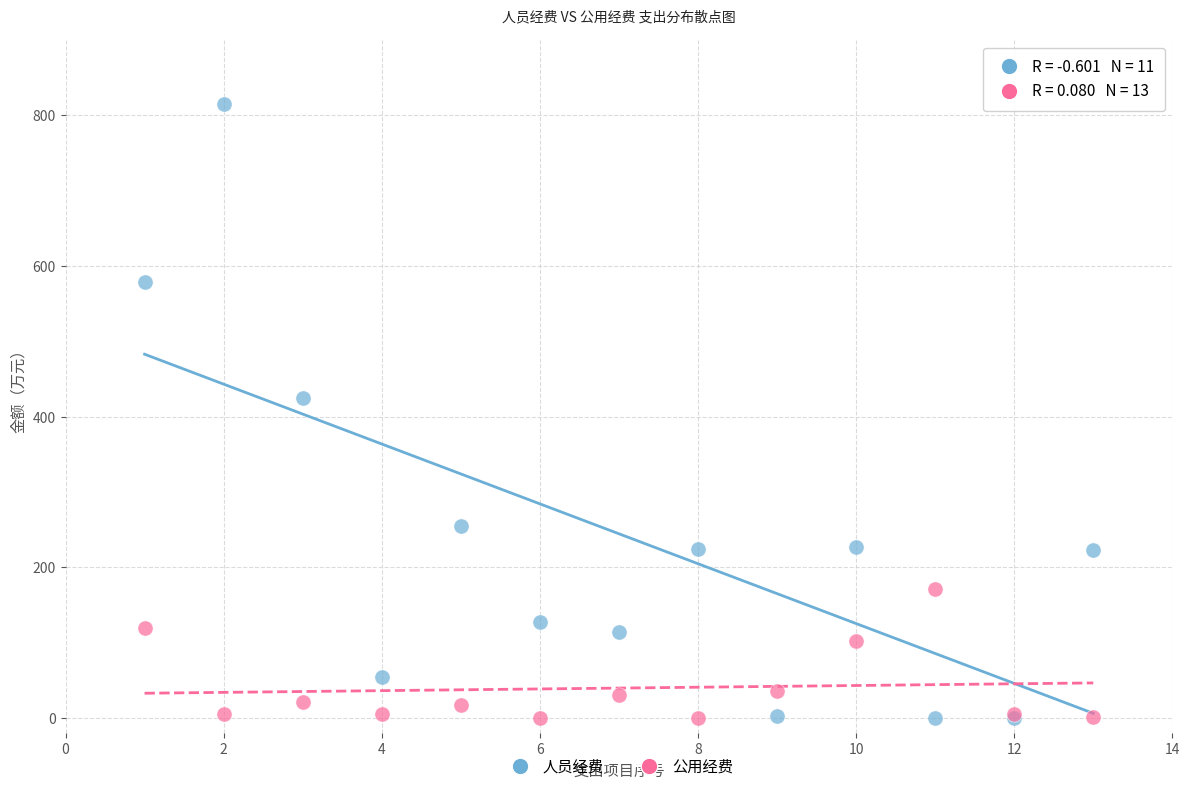

In the 人员经费 series, what Y value is closest to 407?

425.0